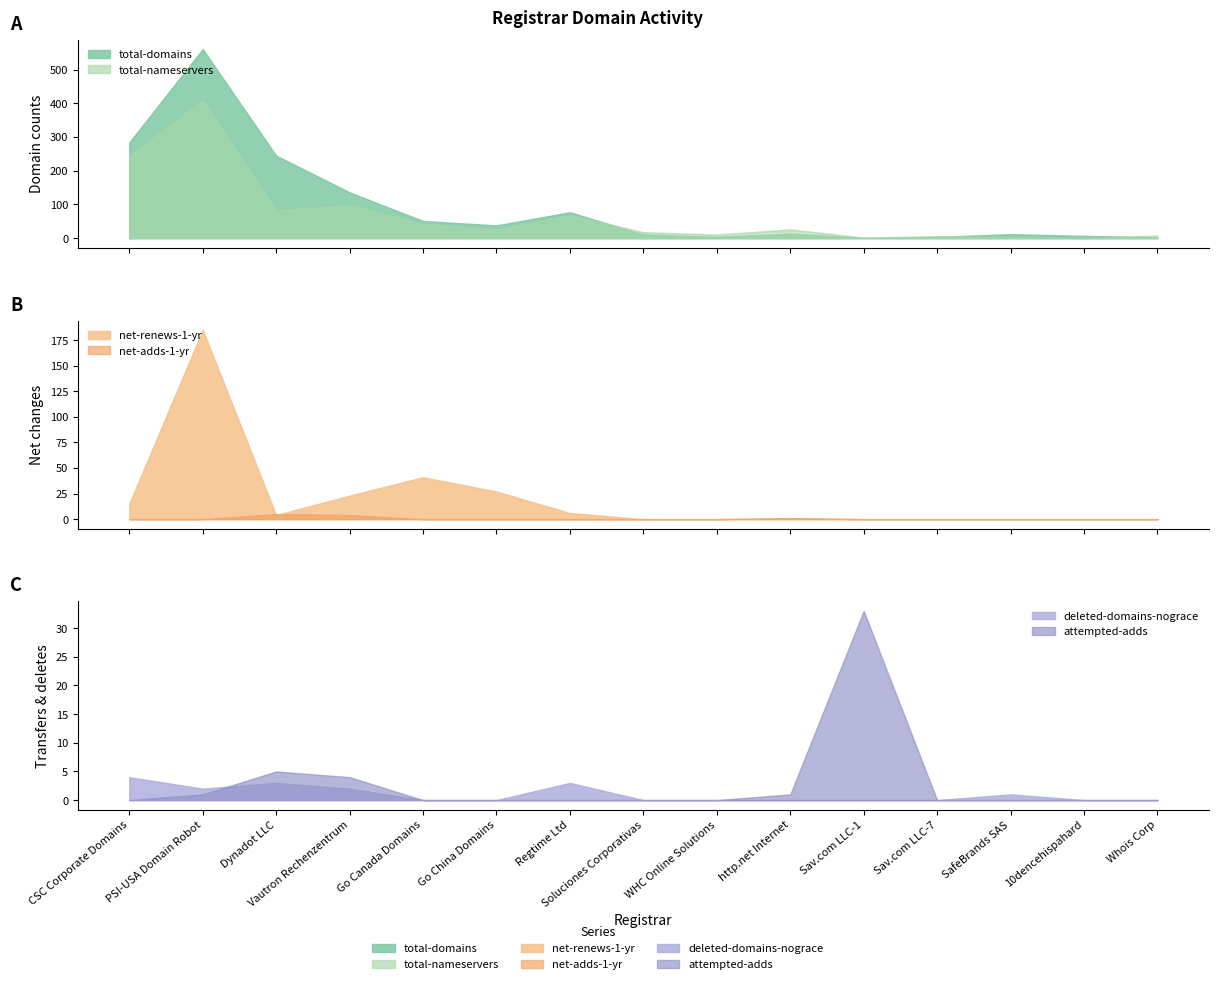

What are all the series names shown in the legend?

total-domains, total-nameservers, net-renews-1-yr, net-adds-1-yr, deleted-domains-nograce, attempted-adds